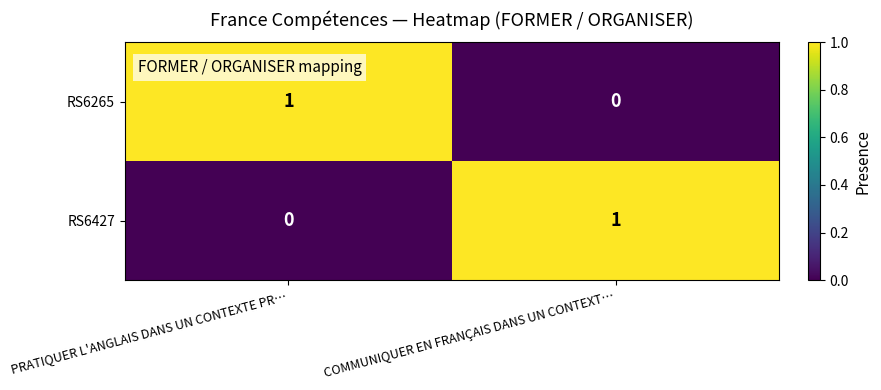

At which label does RS6427 reach its minimum?

PRATIQUER L'ANGLAIS DANS UN CONTEXTE PR…